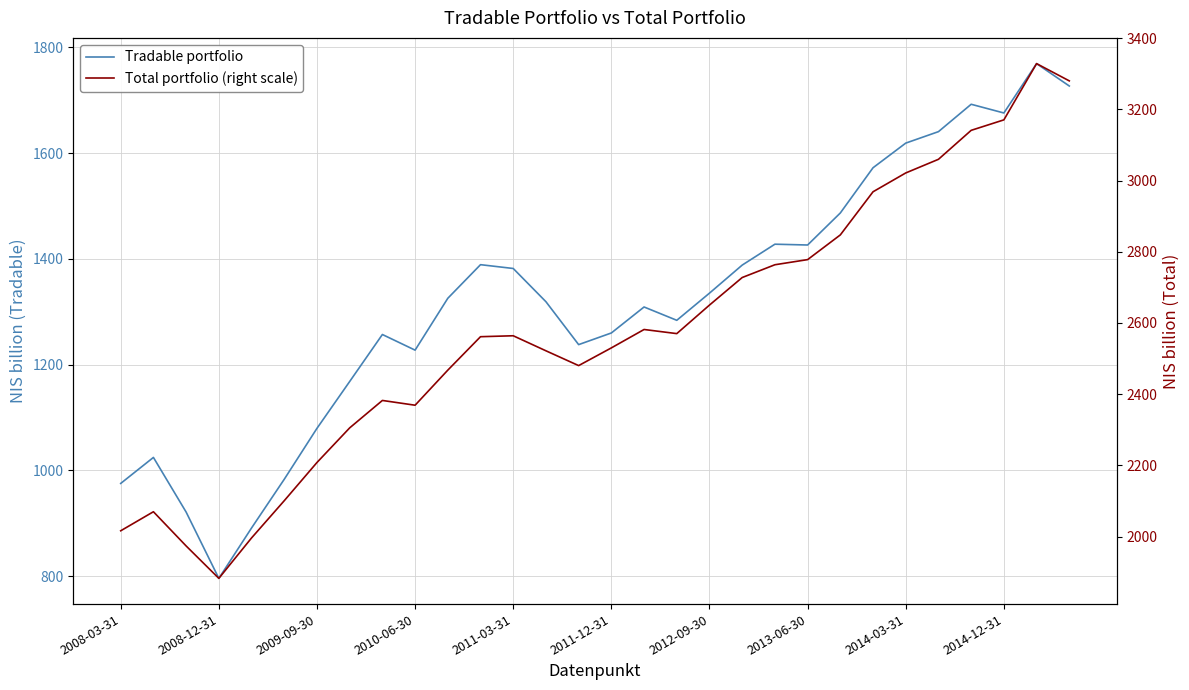

What is the difference between the Total portfolio (right scale) values at 16 and 10?

114.2